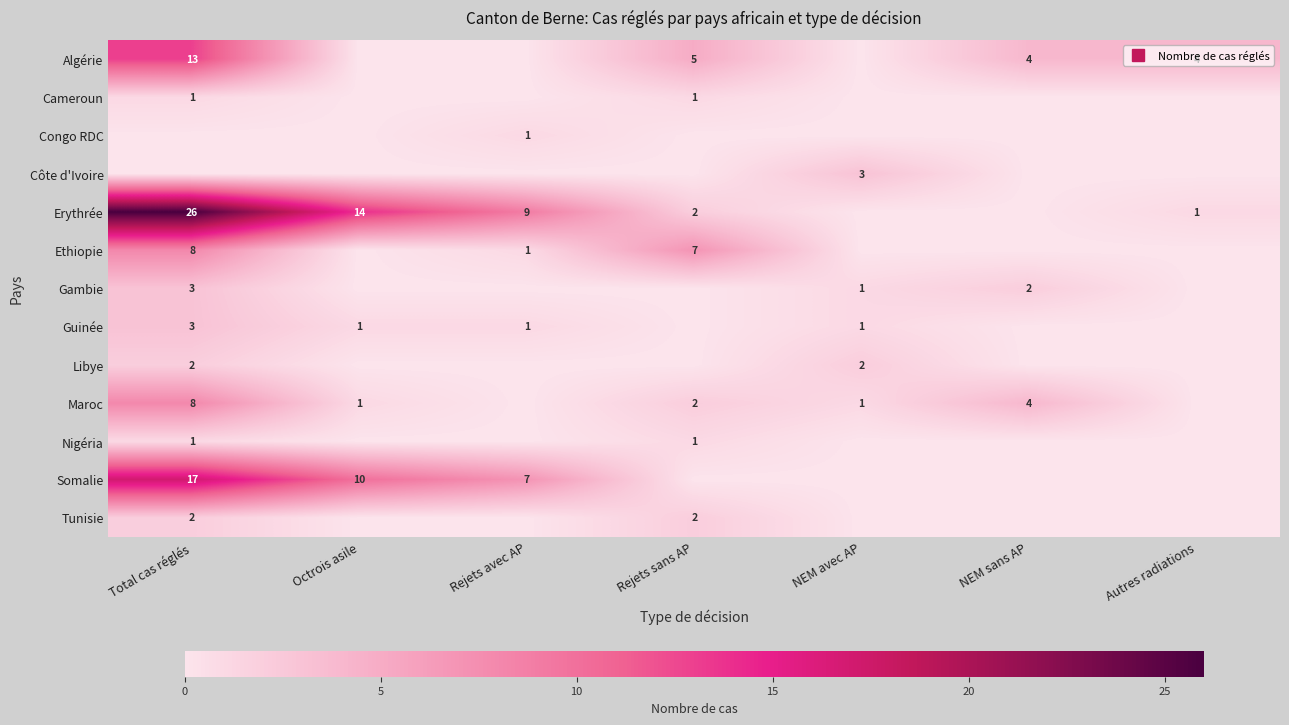

Rank the series at NEM avec AP from lowest to highest value.

Algérie, Cameroun, Congo RDC, Erythrée, Ethiopie, Nigéria, Somalie, Tunisie, Gambie, Guinée, Maroc, Libye, Côte d'Ivoire